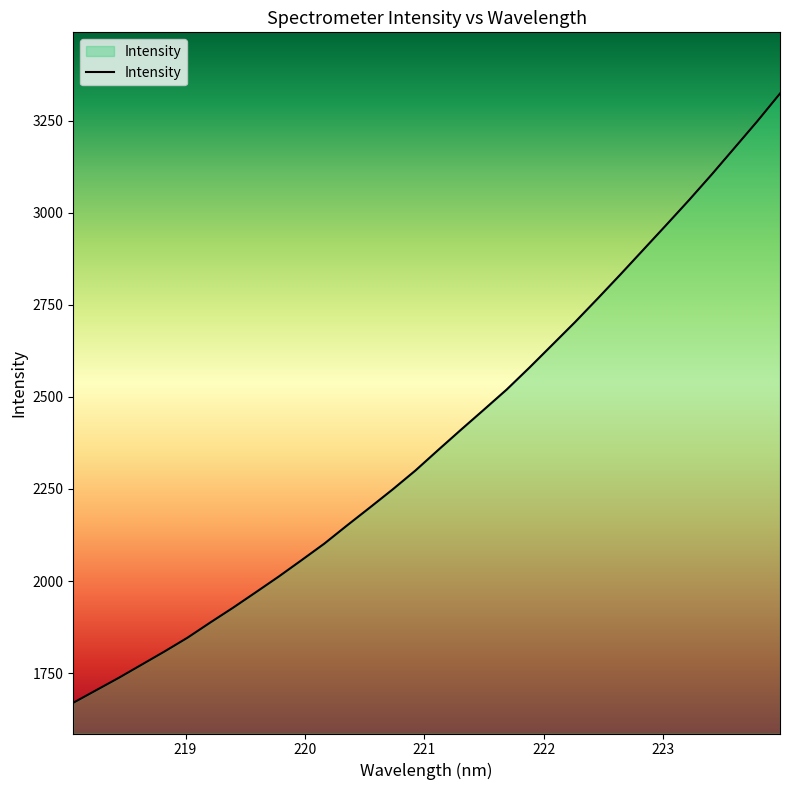

What is the maximum value shown in the chart?

3323.6